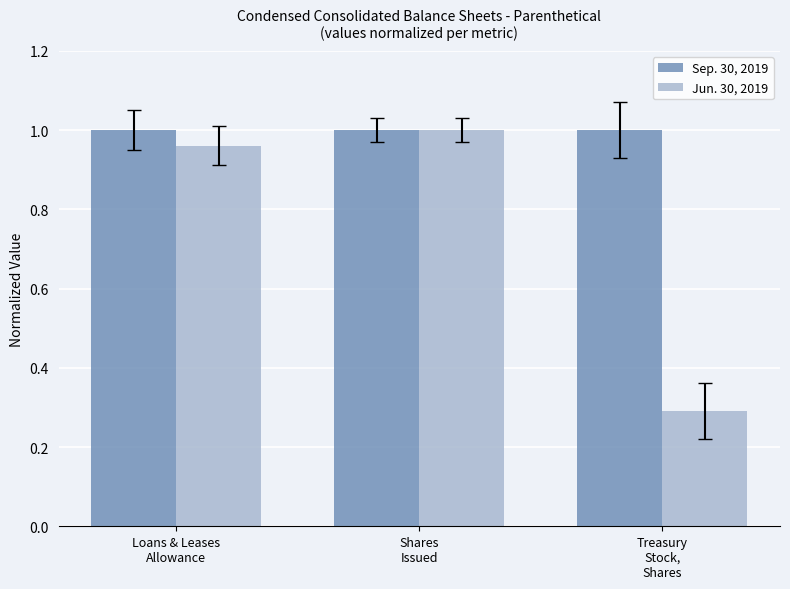

What is the sum of all Jun. 30, 2019 values?

2.3